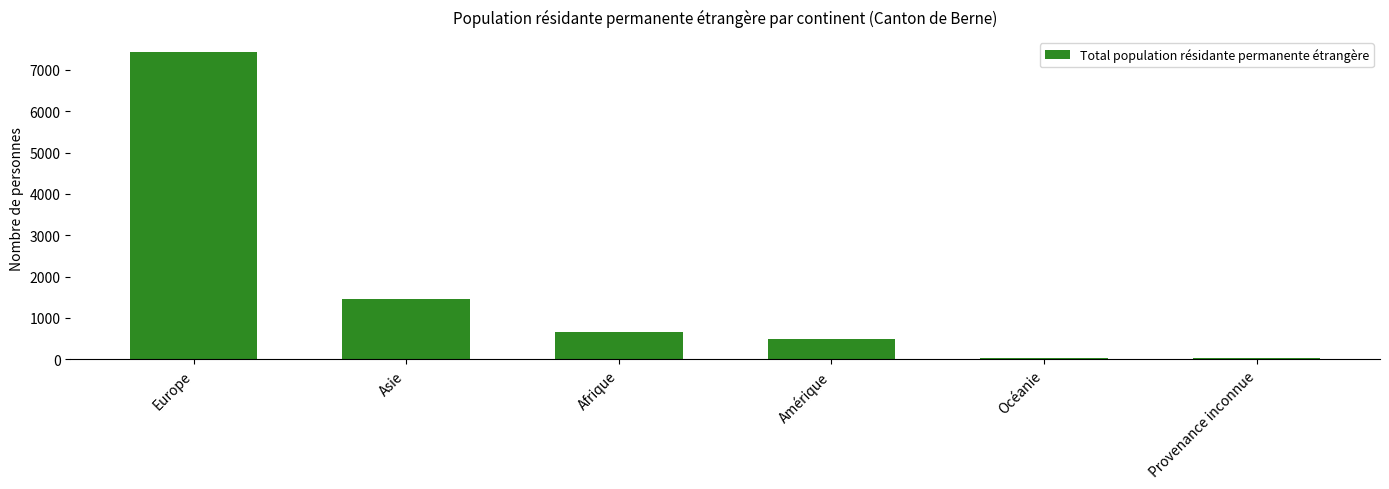

Approximately how many times larger is the value at Afrique compared to Asie?

0.4